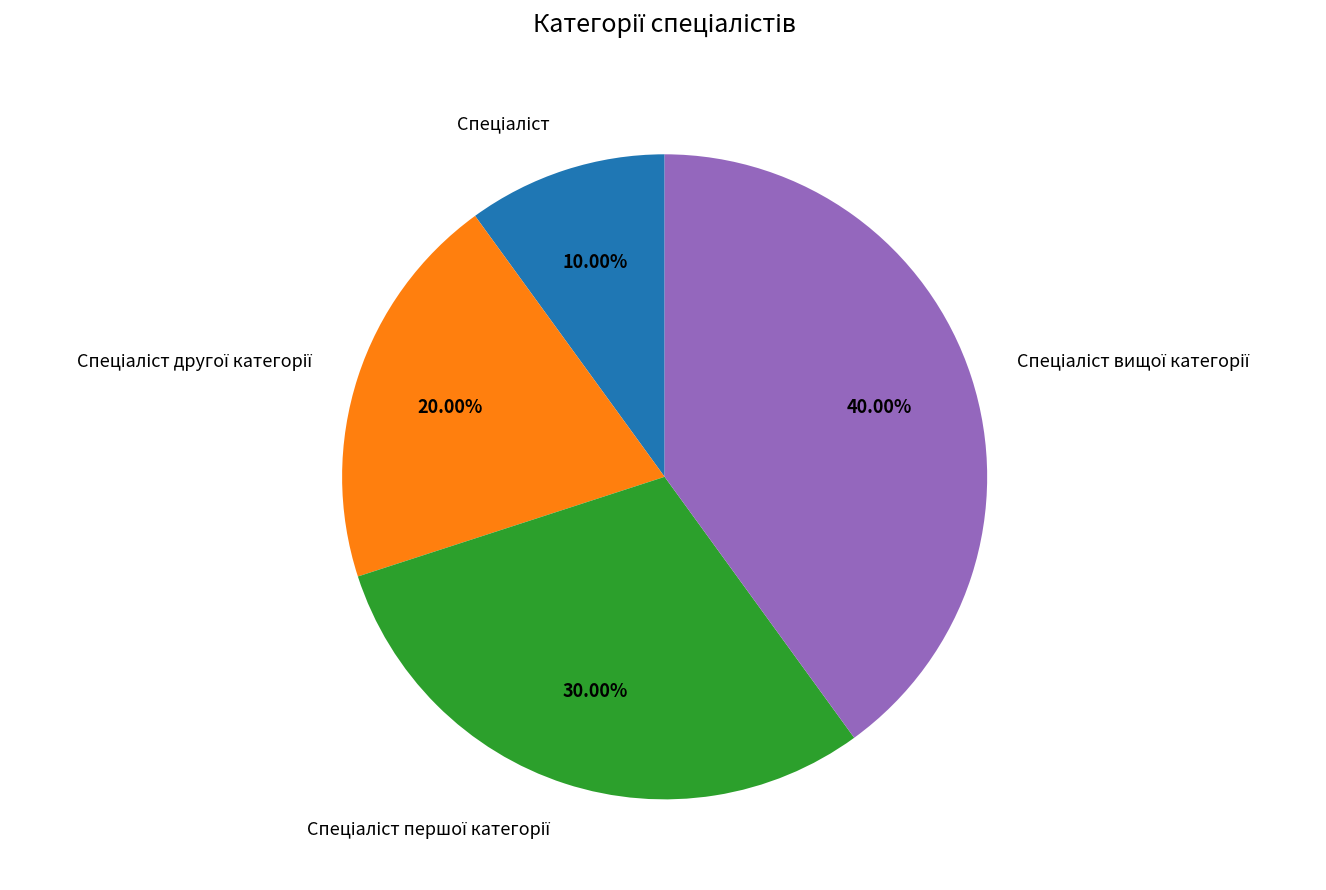

Does any single category account for the majority?

No